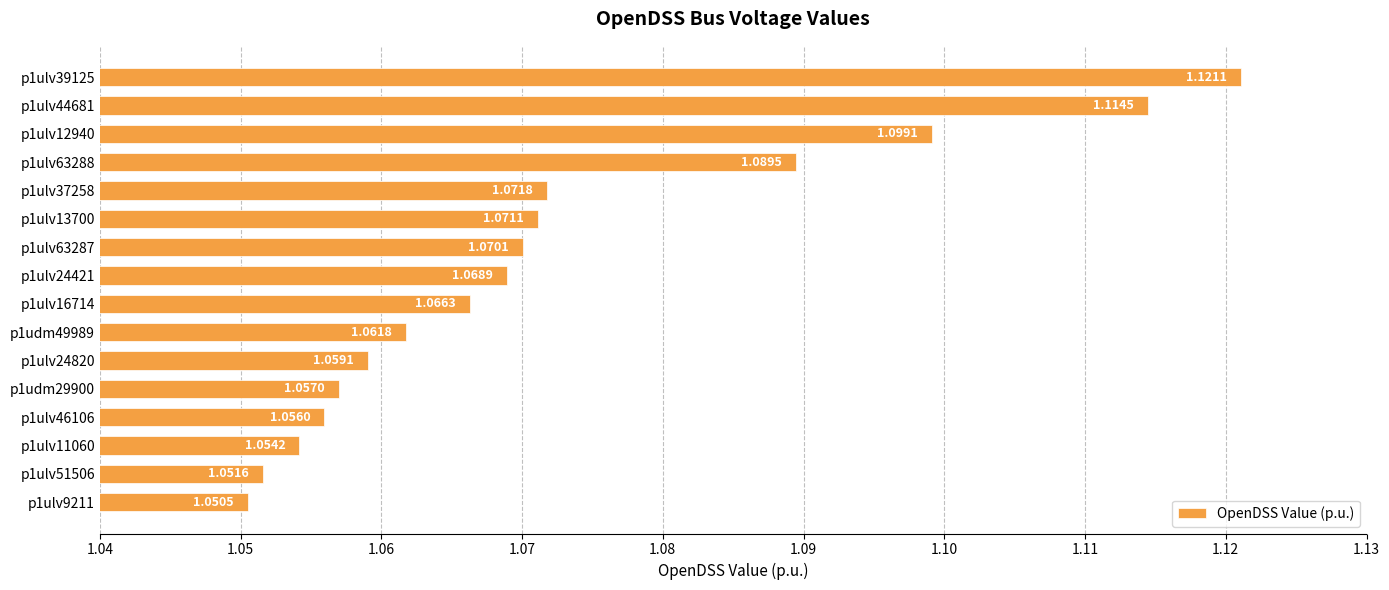

What is the sum of all values?

17.2